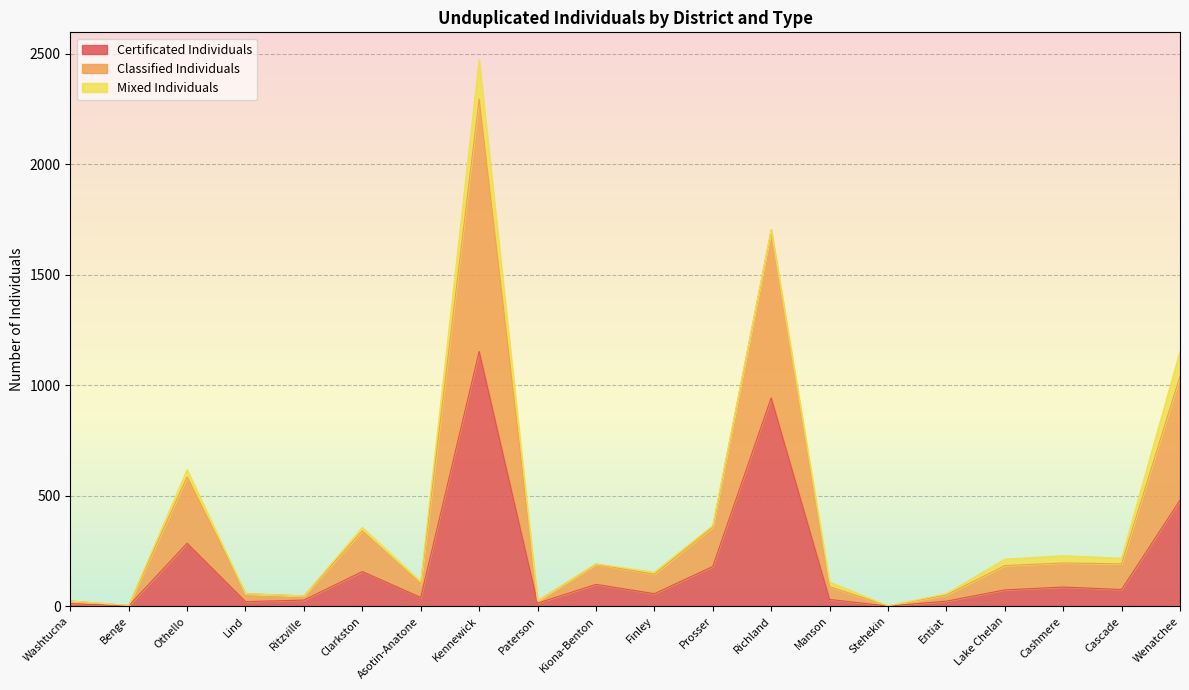

At which category is the sum across all series the highest?

Kennewick